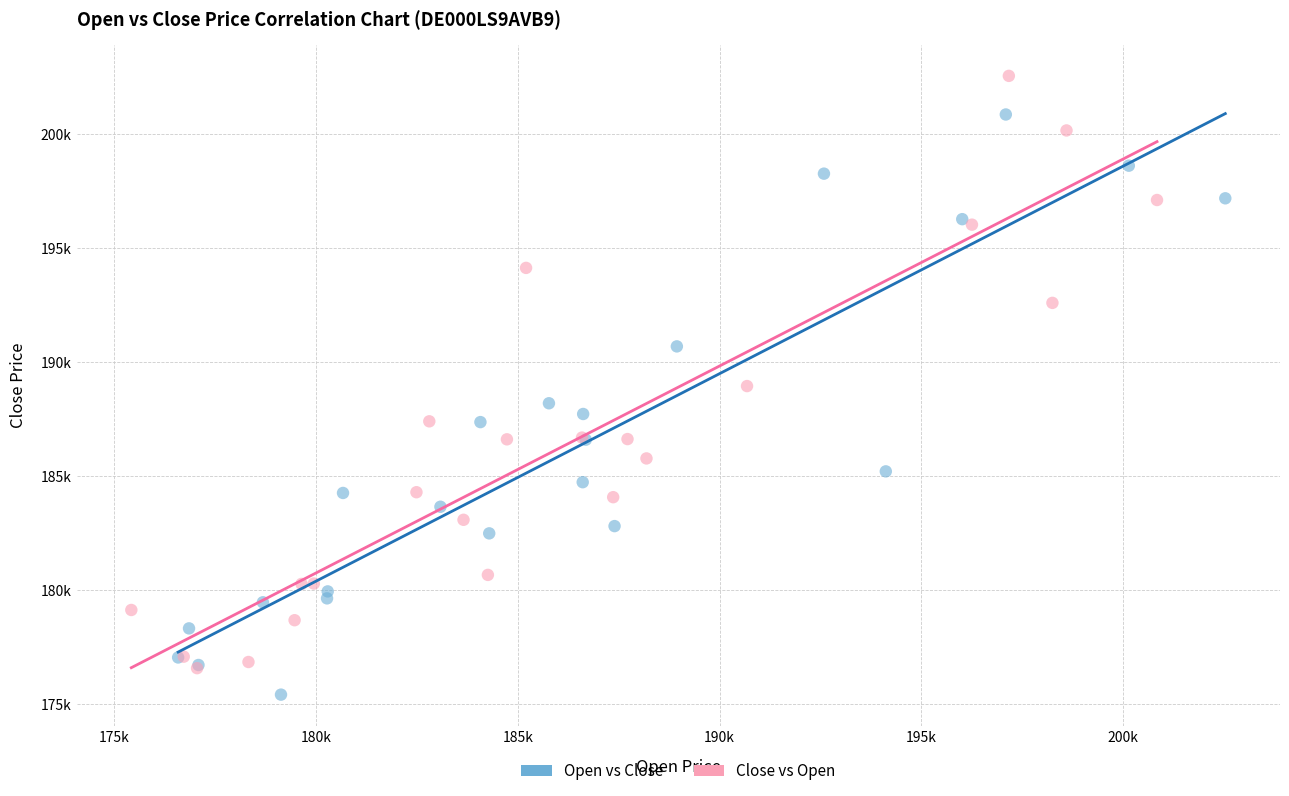

What are all the series names shown in the legend?

Open vs Close, Close vs Open